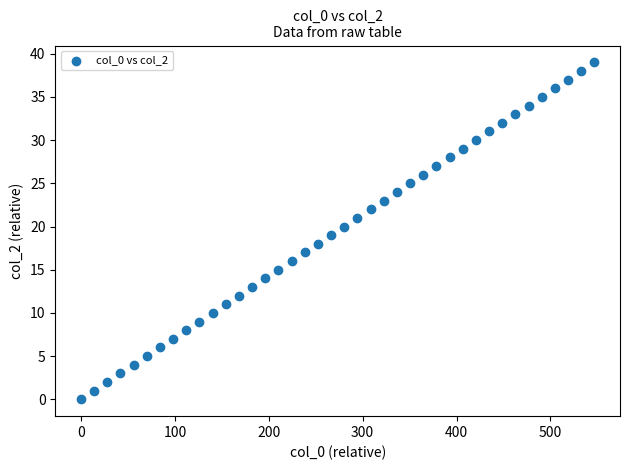

What is the range of Y values (max minus min)?

39